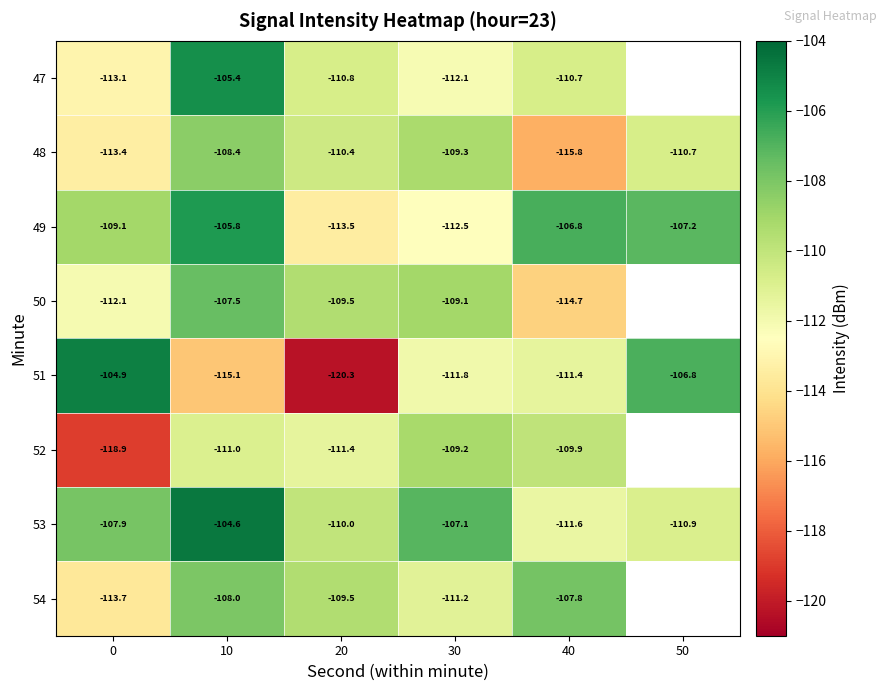

What is the sum of all 51 values?

-670.3